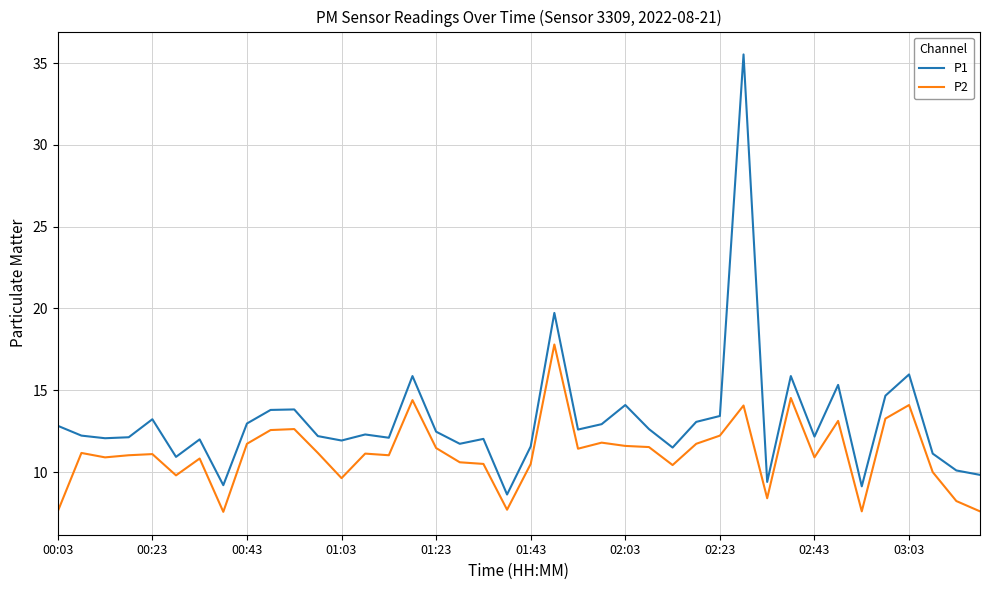

How many distinct data groups are displayed?

2